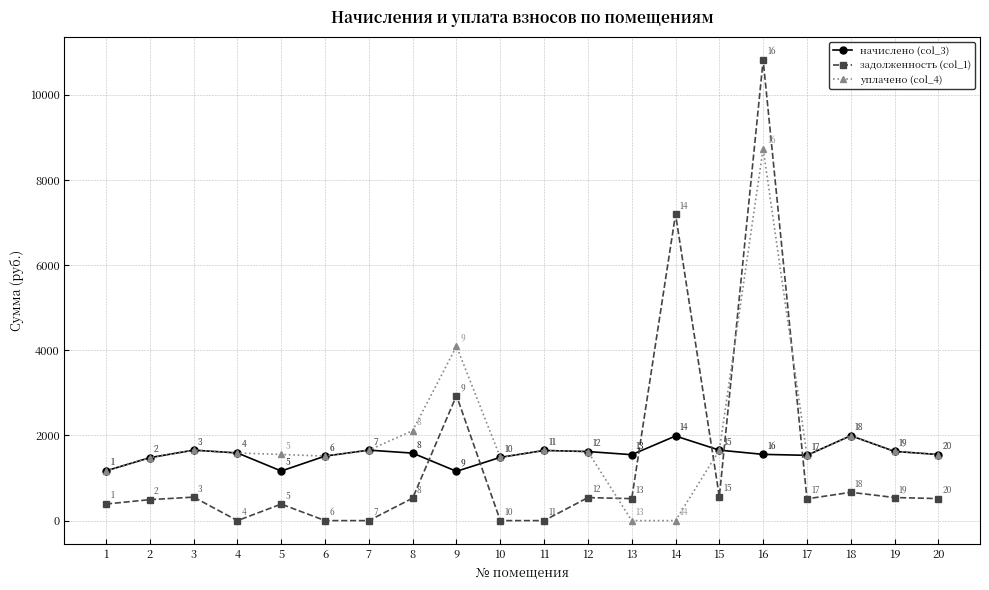

Where does the уплачено (col_4) series first go above 1622?

3